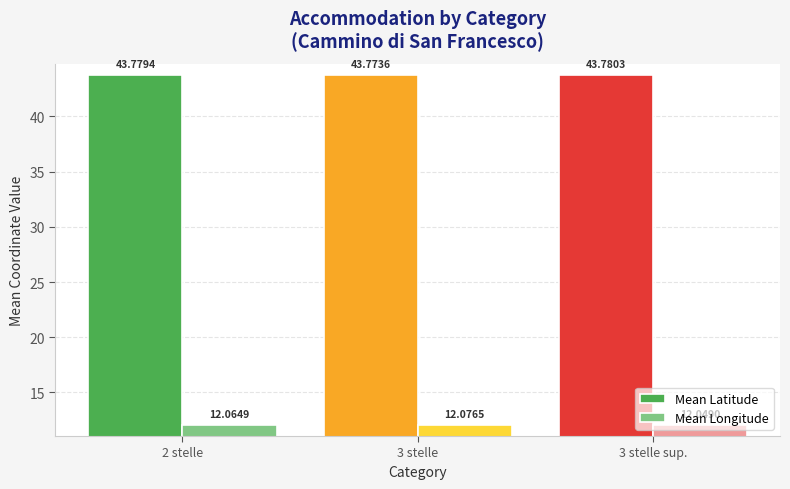

What is the label of the 3rd bar from the right?

2 stelle